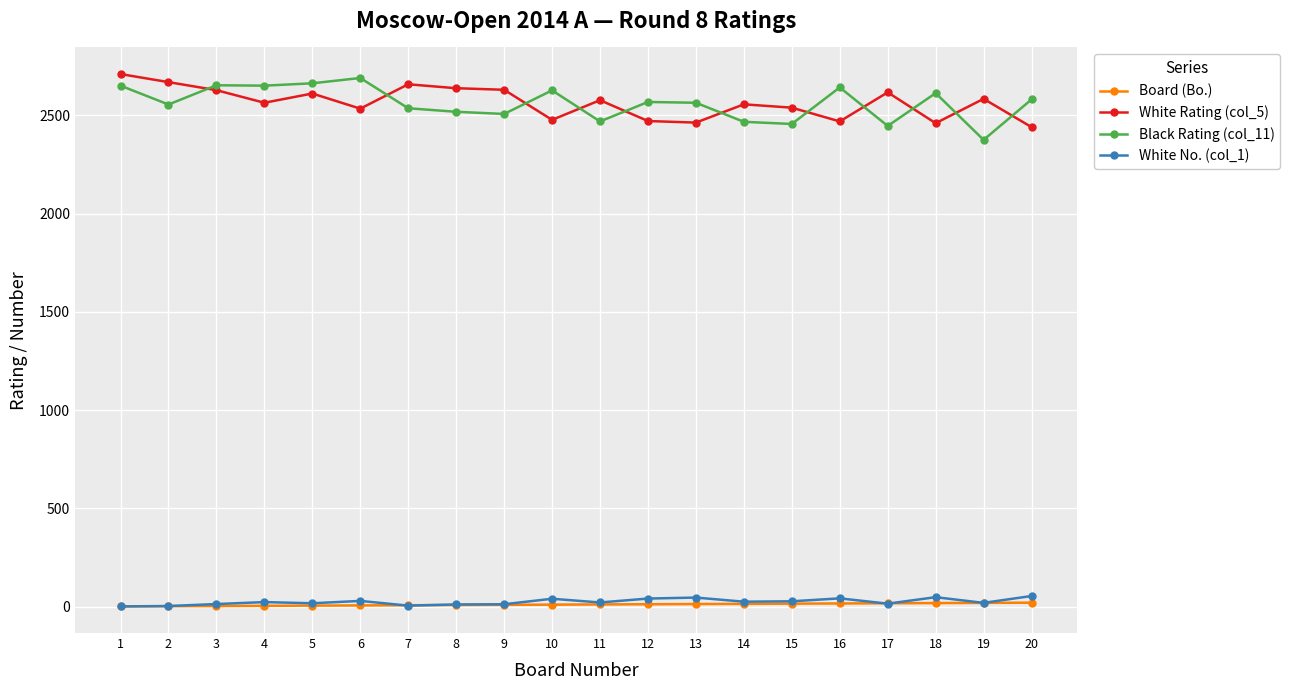

True or false: White No. (col_1) has more than 0 interior local peaks.

True